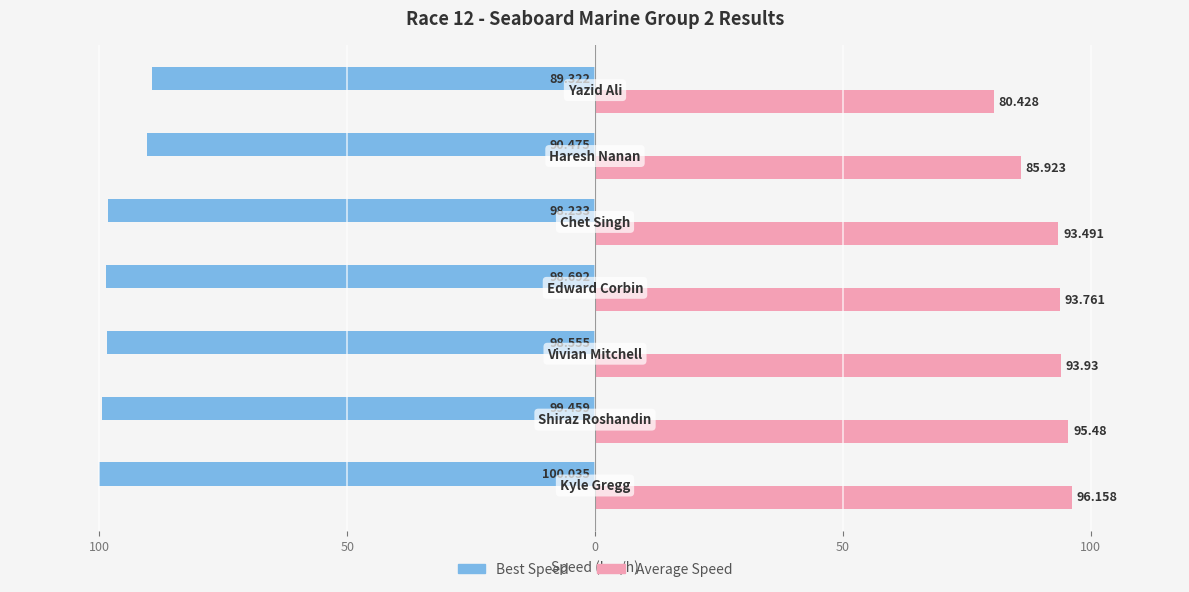

Reading right to left, list all the values displayed in this chart.

Best Speed: 150=-89.3	100=-90.5	50=-98.2	0=-98.7	50=-98.6	100=-99.5	150=-100.0
Average Speed: 150=80.4	100=85.9	50=93.5	0=93.8	50=93.9	100=95.5	150=96.2